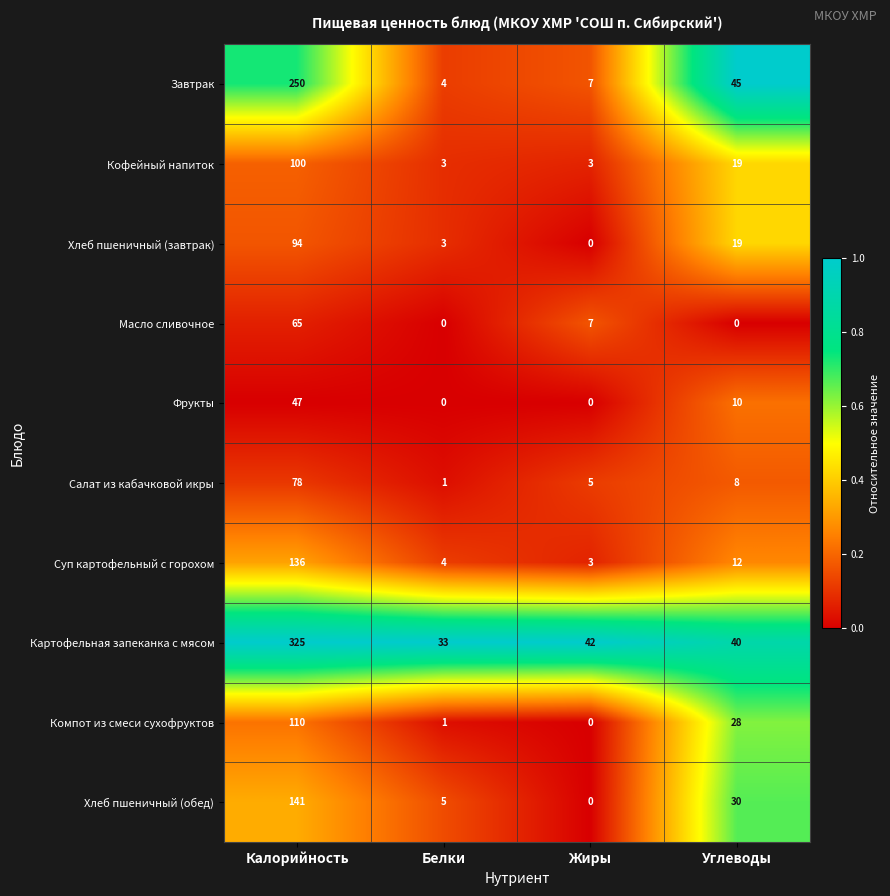

True or false: Хлеб пшеничный (обед) has a value of 2 at Белки.

False